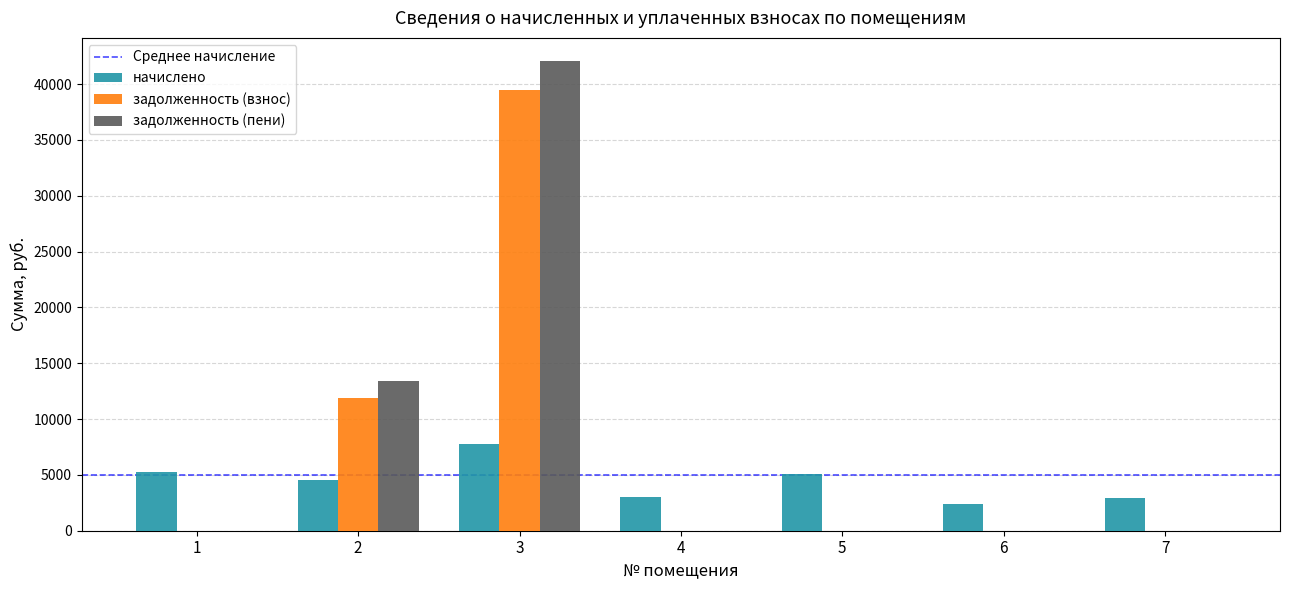

Which series has the largest total across all categories?

задолженность (пени)